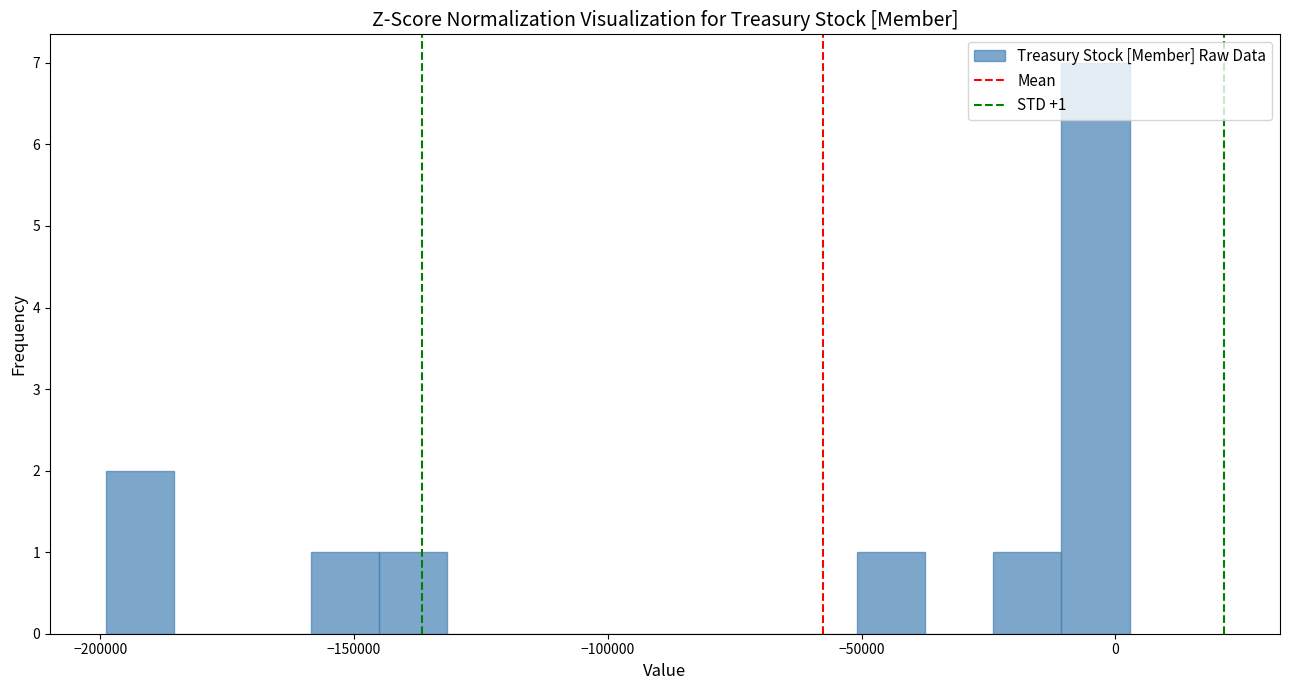

Read against the x-axis, roughly where is the centre of the tallest bar?

-5000